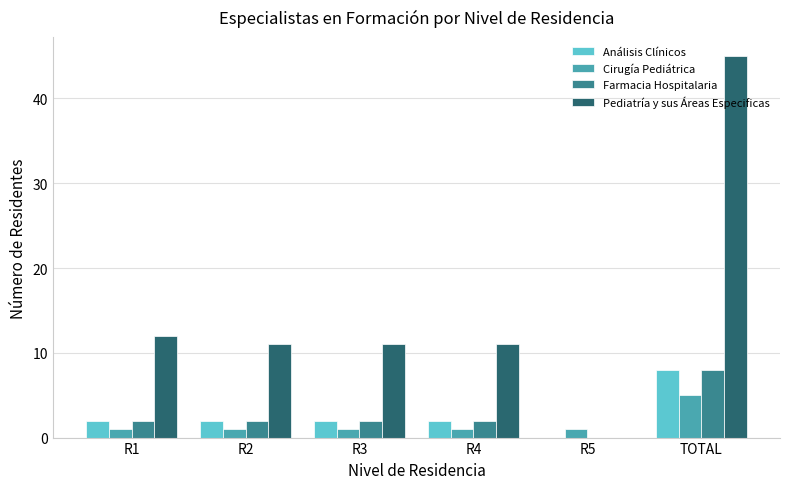

What are all the series names shown in the legend?

Análisis Clínicos, Cirugía Pediátrica, Farmacia Hospitalaria, Pediatría y sus Áreas Especificas